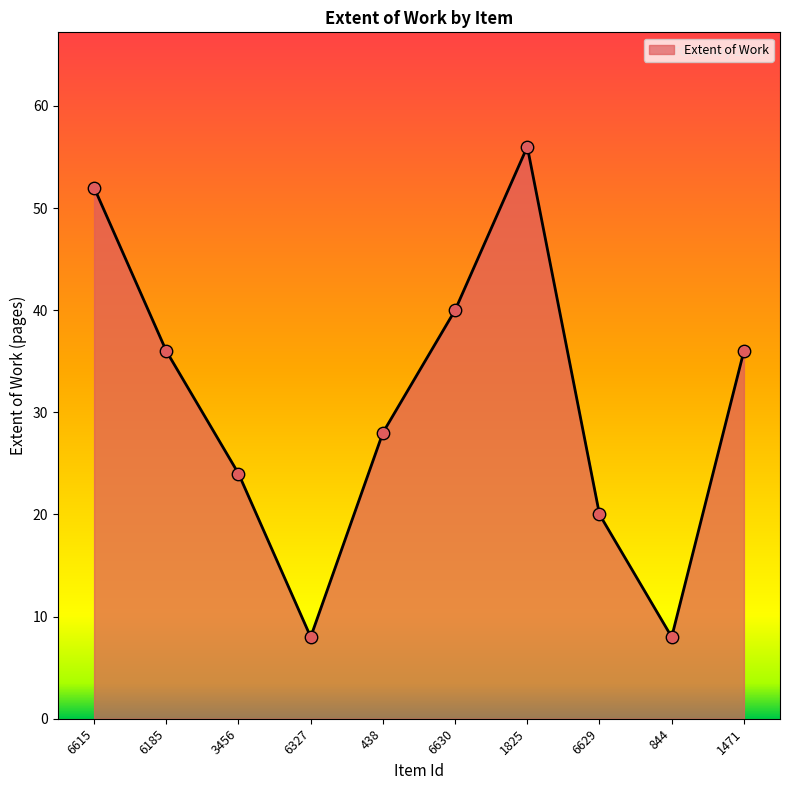

What is the change in value from 1825 to 844?

-48